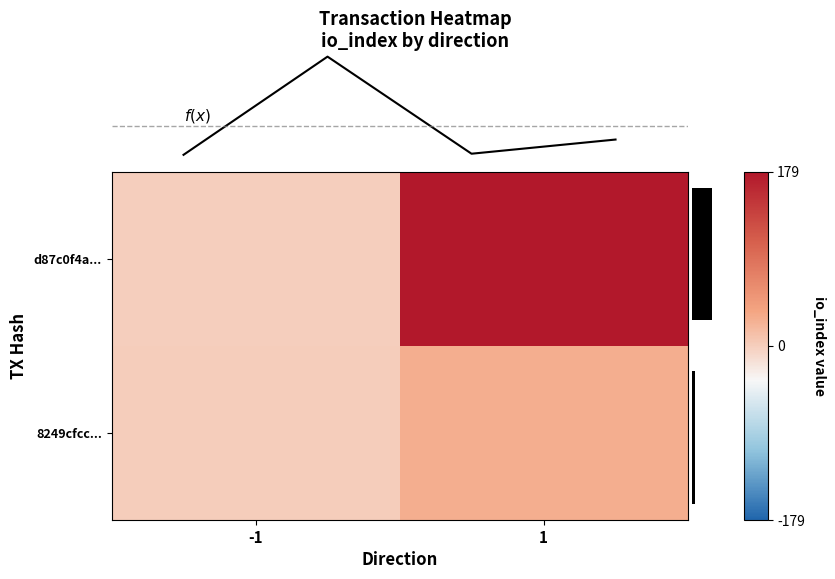

List the series in order of their peak value, lowest first.

row_1, row_0